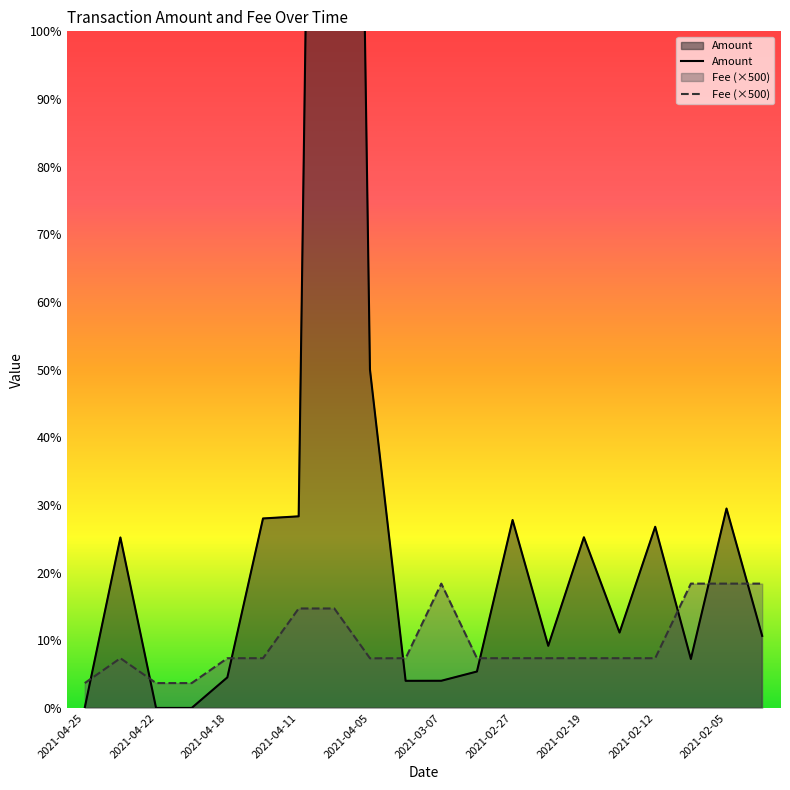

True or false: Fee has a value of 3.7 at 2021-04-25.

True